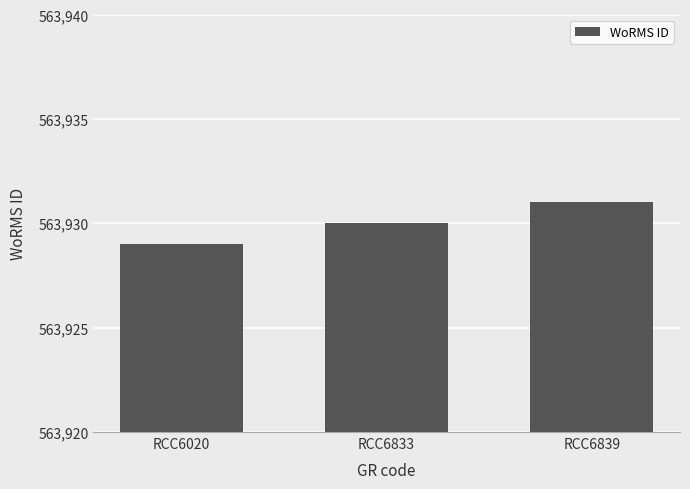

How many data points are less than 563930?

1